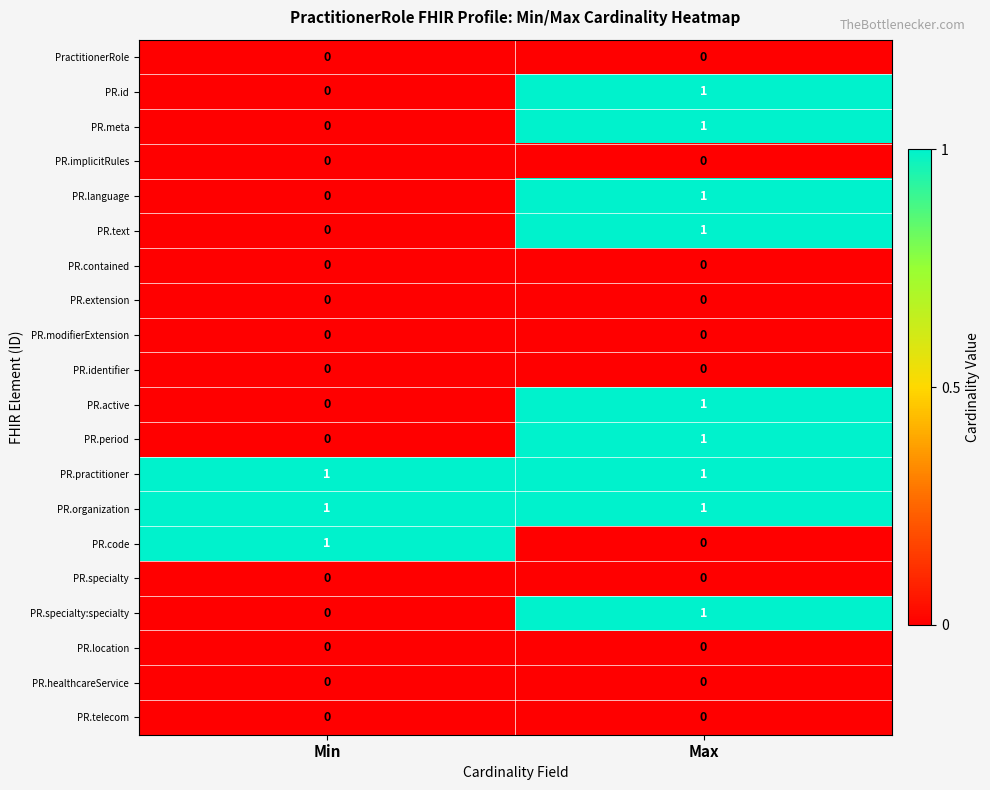

What is the total value across all series at Min?

3